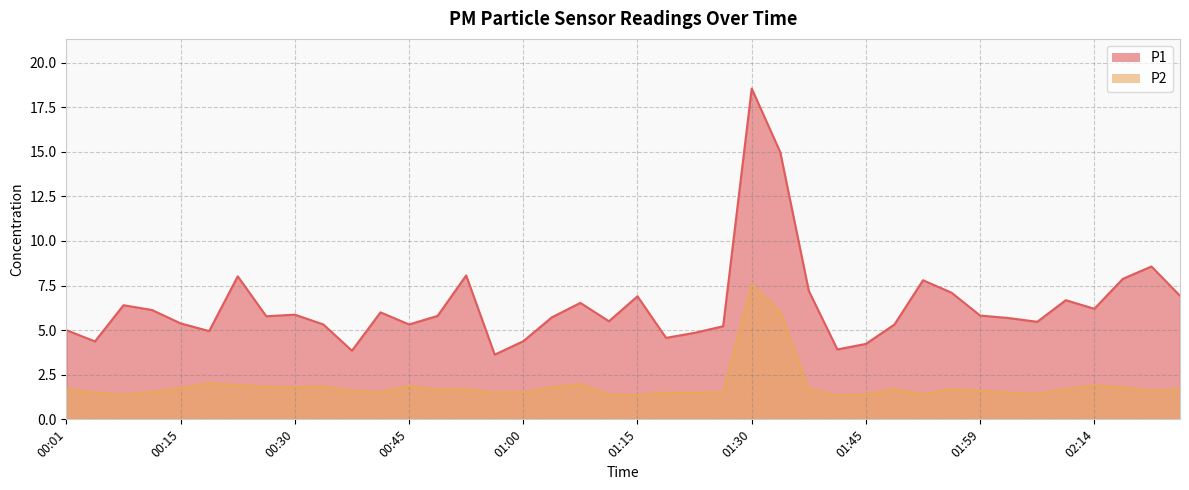

What is the minimum value shown in the chart?

1.4